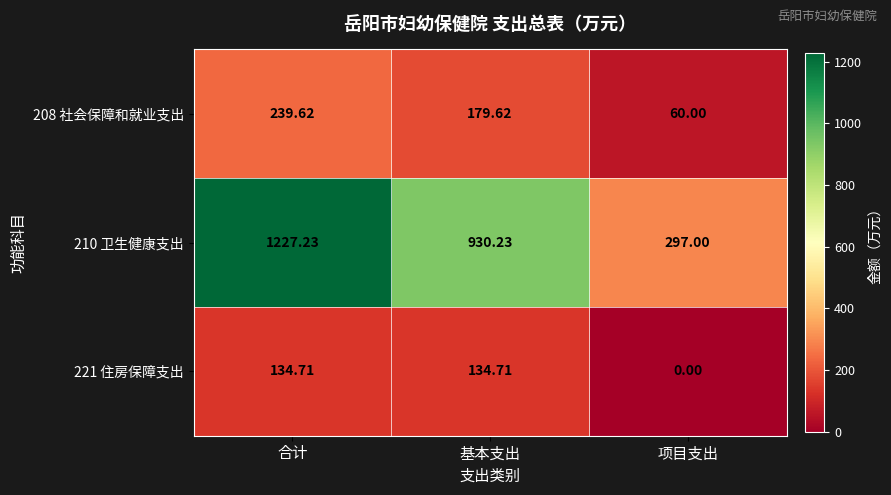

Where is 221 住房保障支出 nearest to the value 67?

项目支出